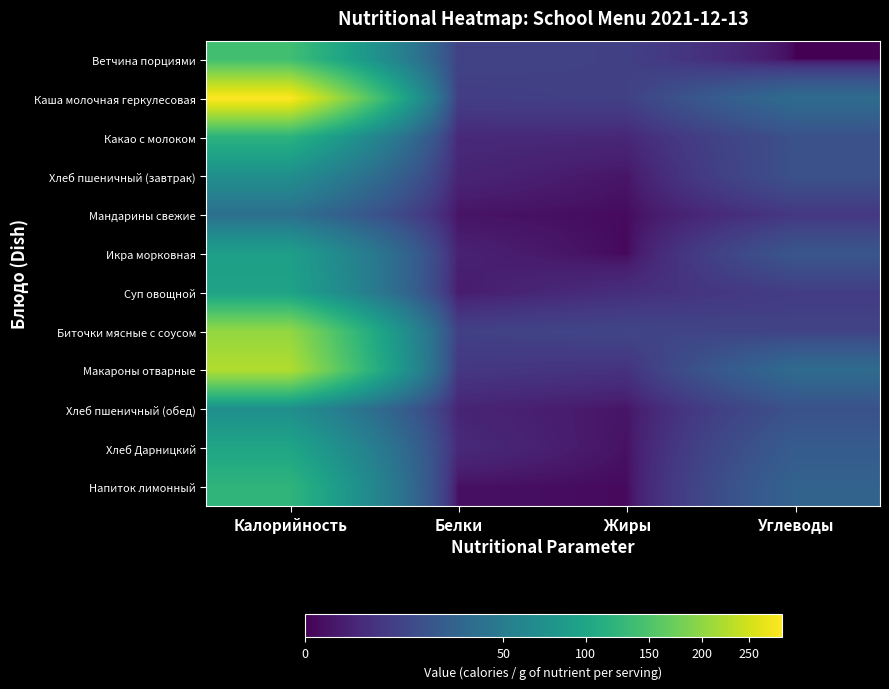

Reading left to right, extract all data points from this chart.

Ветчина порциями: Калорийность=140.0	Белки=11.3	Жиры=10.4	Углеводы=0.0
Каша молочная геркулесовая: Калорийность=288.0	Белки=9.5	Жиры=10.5	Углеводы=35.8
Какао с молоком: Калорийность=118.6	Белки=4.0	Жиры=3.5	Углеводы=17.6
Хлеб пшеничный (завтрак): Калорийность=70.5	Белки=3.0	Жиры=0.9	Углеводы=18.0
Мандарины свежие: Калорийность=38.0	Белки=0.8	Жиры=0.2	Углеводы=7.5
Икра морковная: Калорийность=91.2	Белки=2.5	Жиры=0.1	Углеводы=20.6
Суп овощной: Калорийность=95.2	Белки=1.6	Жиры=5.0	Углеводы=9.2
Биточки мясные с соусом: Калорийность=202.5	Белки=10.5	Жиры=12.5	Углеводы=11.4
Макароны отварные: Калорийность=224.6	Белки=7.4	Жиры=6.0	Углеводы=35.3
Хлеб пшеничный (обед): Калорийность=70.5	Белки=3.0	Жиры=0.9	Углеводы=18.0
Хлеб Дарницкий: Калорийность=99.0	Белки=4.0	Жиры=0.6	Углеводы=24.0
Напиток лимонный: Калорийность=122.6	Белки=0.5	Жиры=0.2	Углеводы=28.9